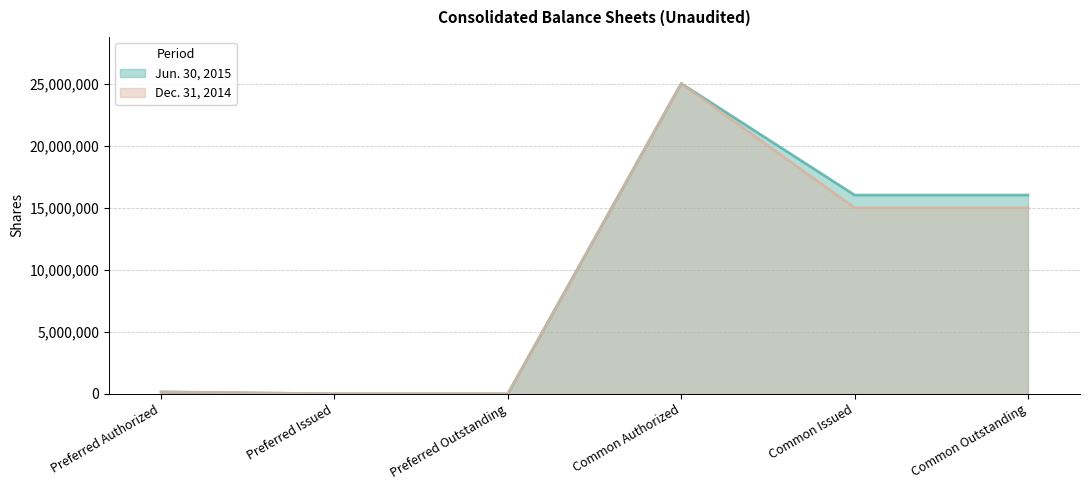

Reading left to right, extract all data points from this chart.

Jun. 30, 2015: 150000	0	0	25000000	16014594	16014594
Dec. 31, 2014: 150000	0	0	25000000	14989694	14989694